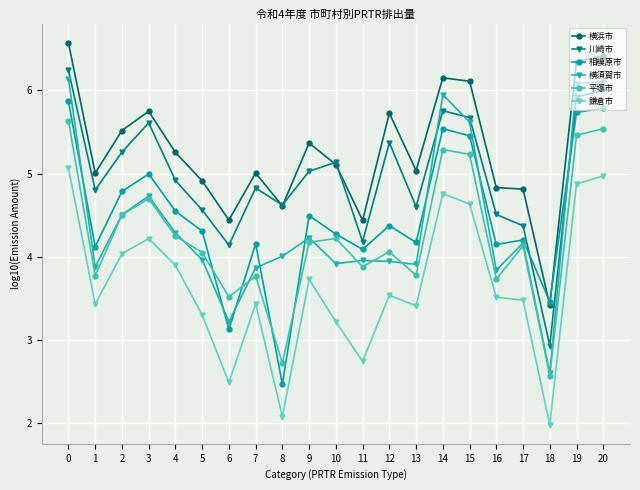

Is it true that 平塚市 equals 2.3 at 10?

False